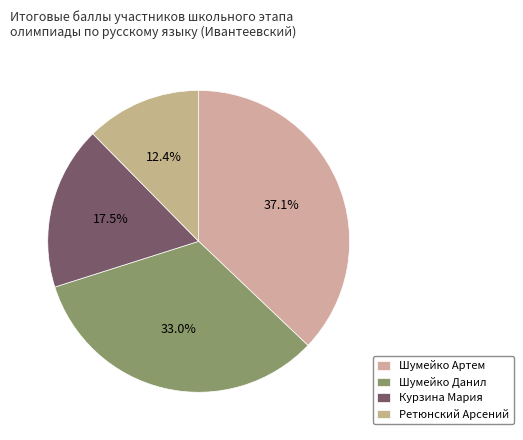

What is the ratio of the value at Шумейко Артем to the value at Ретюнский Арсений?

3.0